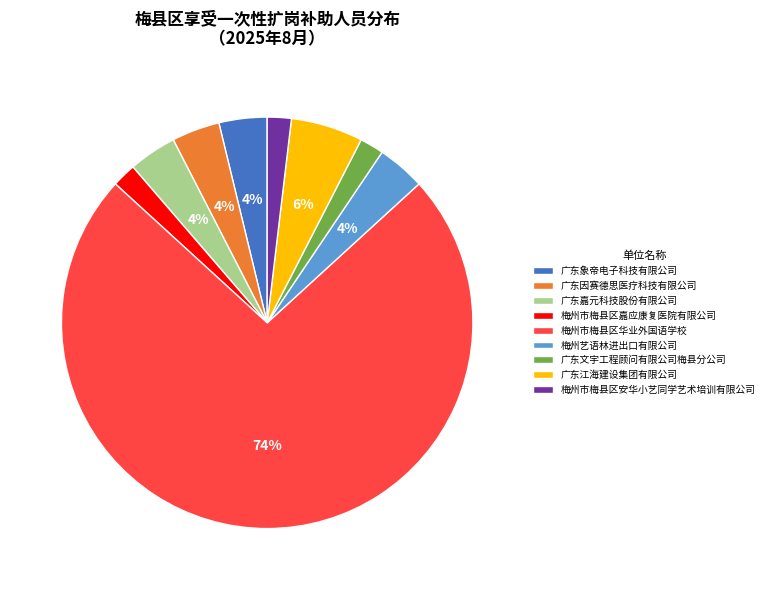

Approximately how many times larger is the value at 广东嘉元科技股份有限公司 compared to 梅州市梅县区嘉应康复医院有限公司?

2.0